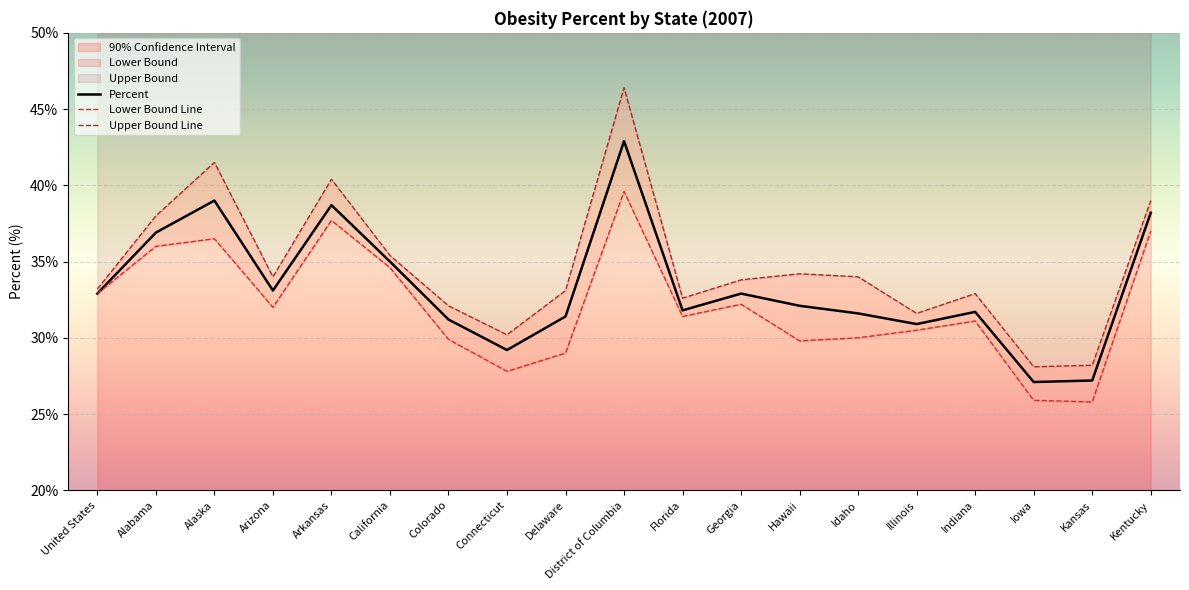

Which series has the largest range (max minus min)?

Upper Bound Line